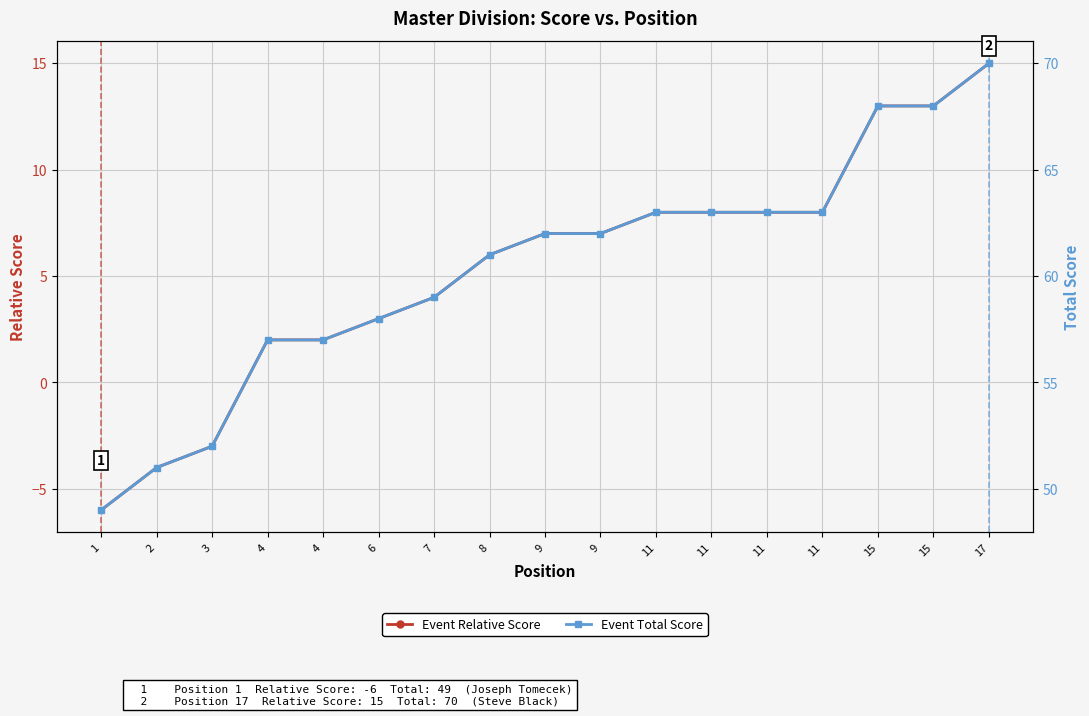

Which series has the largest range (max minus min)?

Event Relative Score